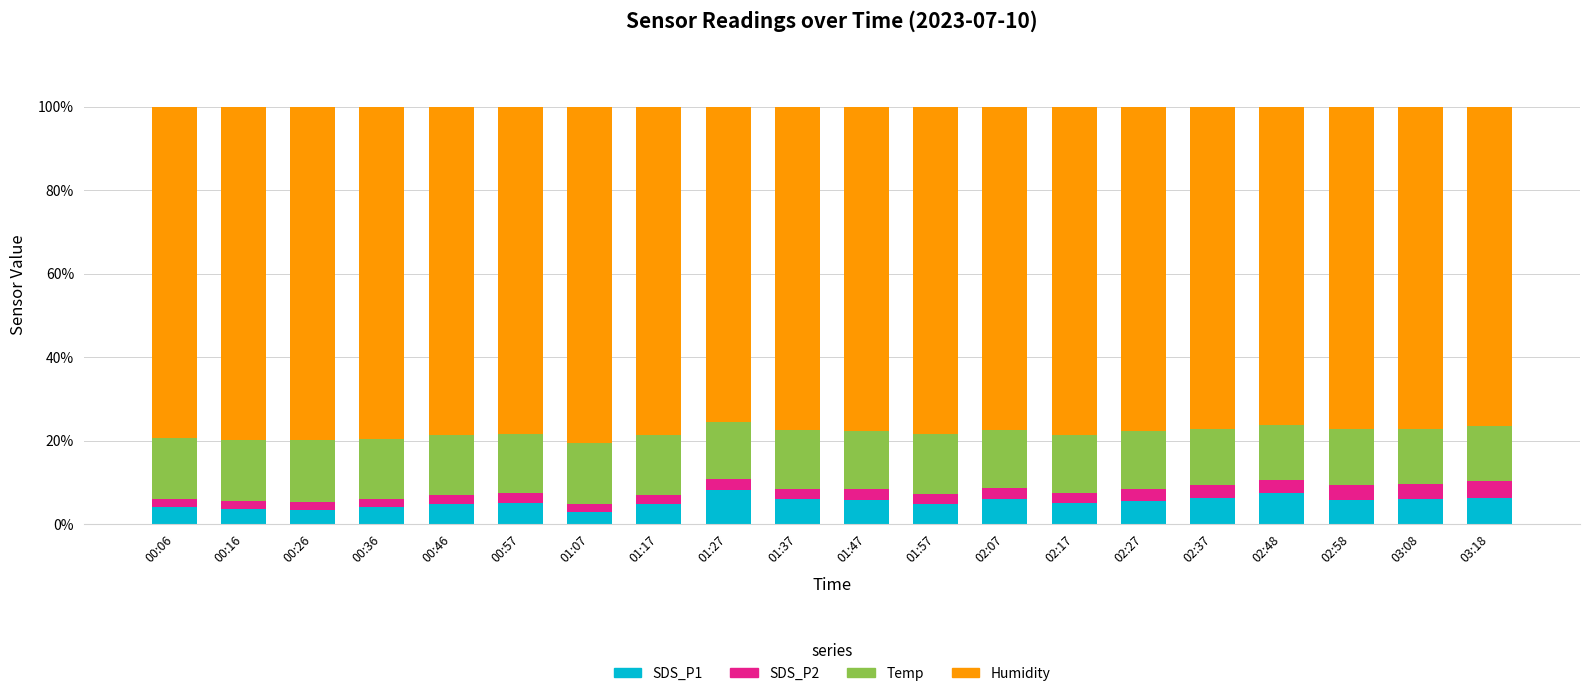

The value of SDS_P1 at 03:18 is 6.3. True or false?

True